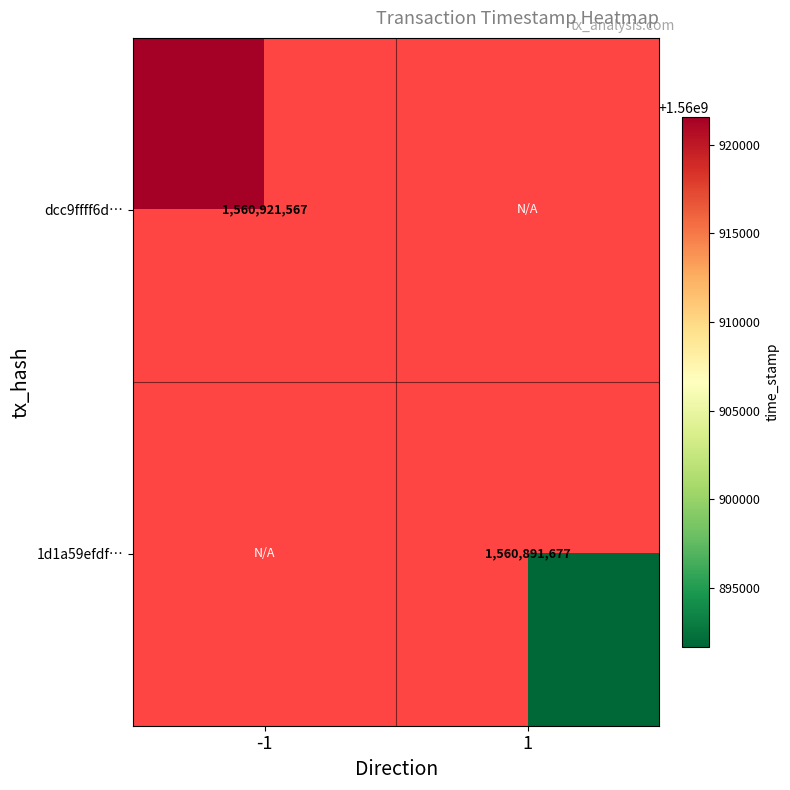

The dcc9ffff6d… series shows 2621664638 at -1. True or false?

False